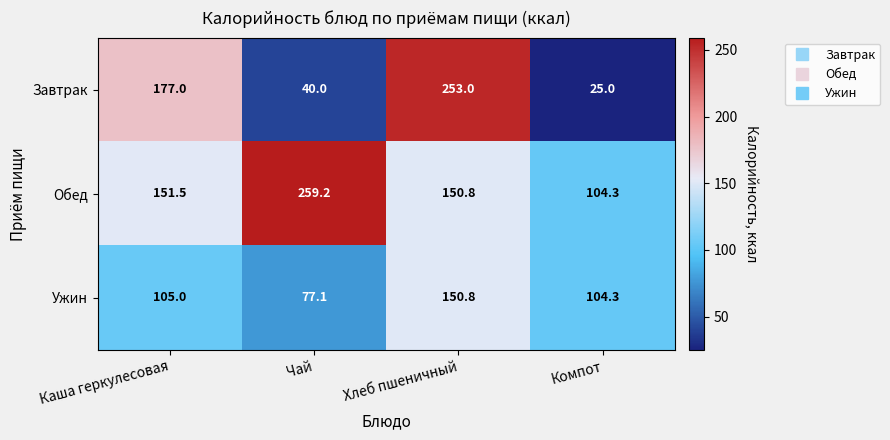

At which category is the sum across all series the highest?

Хлеб пшеничный